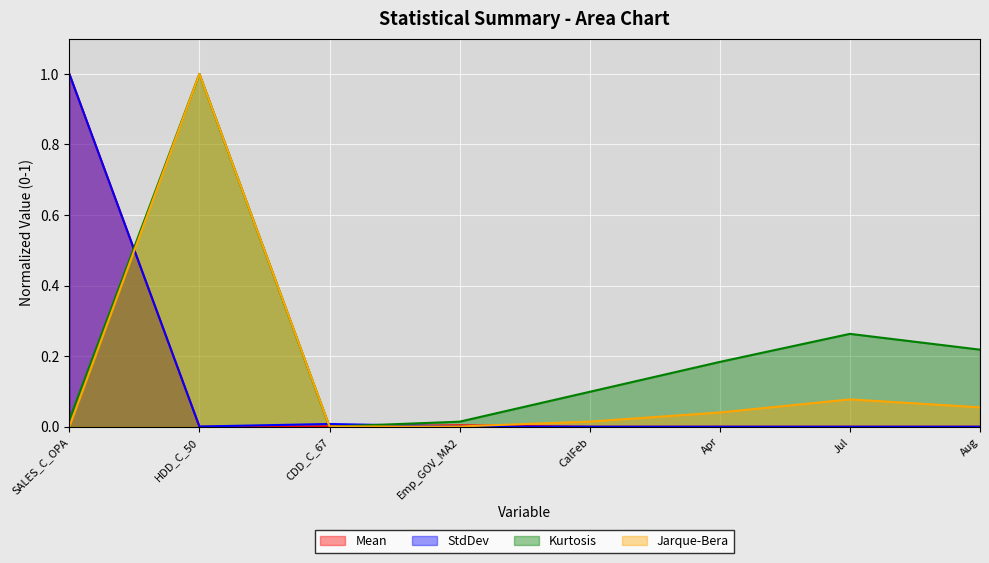

Does the chart display data point markers on the line(s)?

No